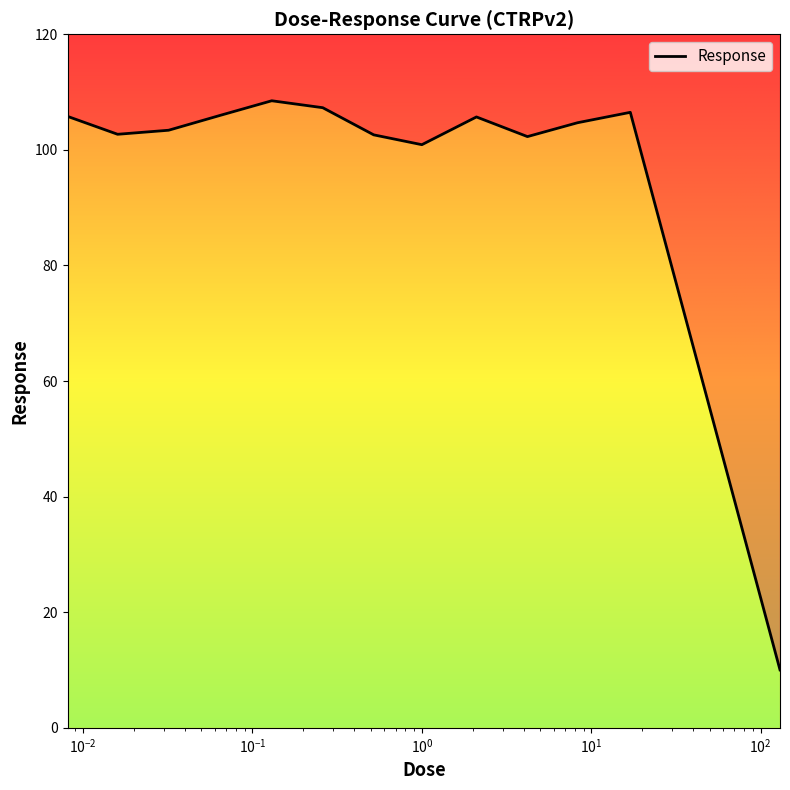

What is the greatest value displayed?

108.5